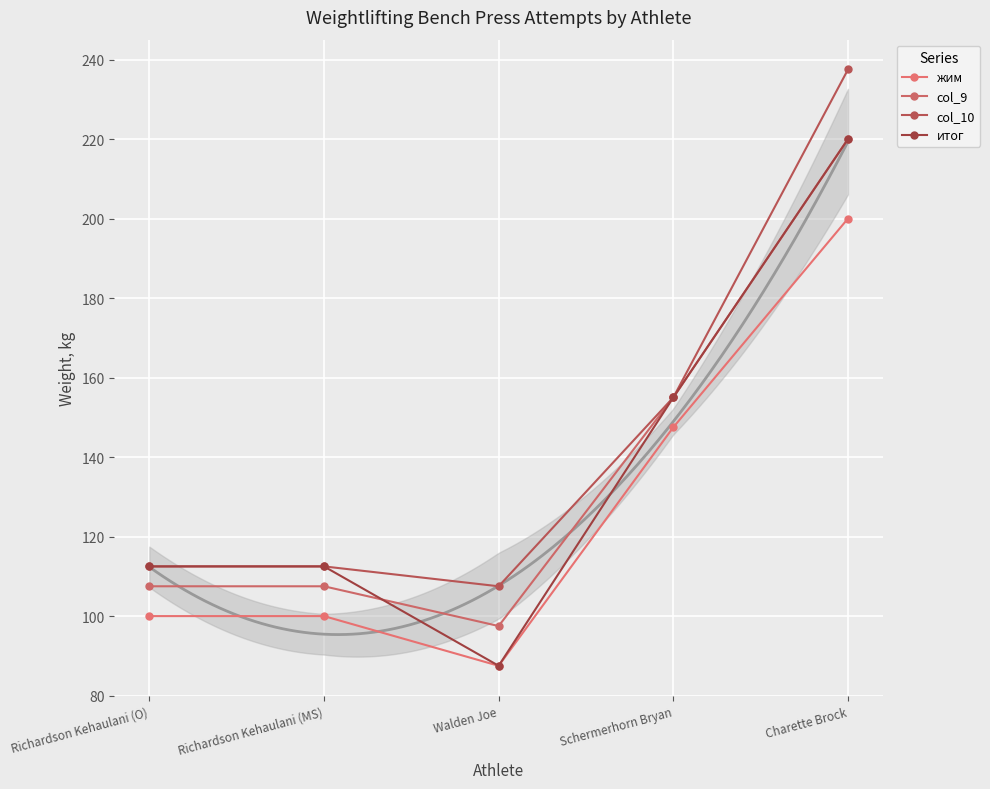

What is the sum of all итог values?

687.5